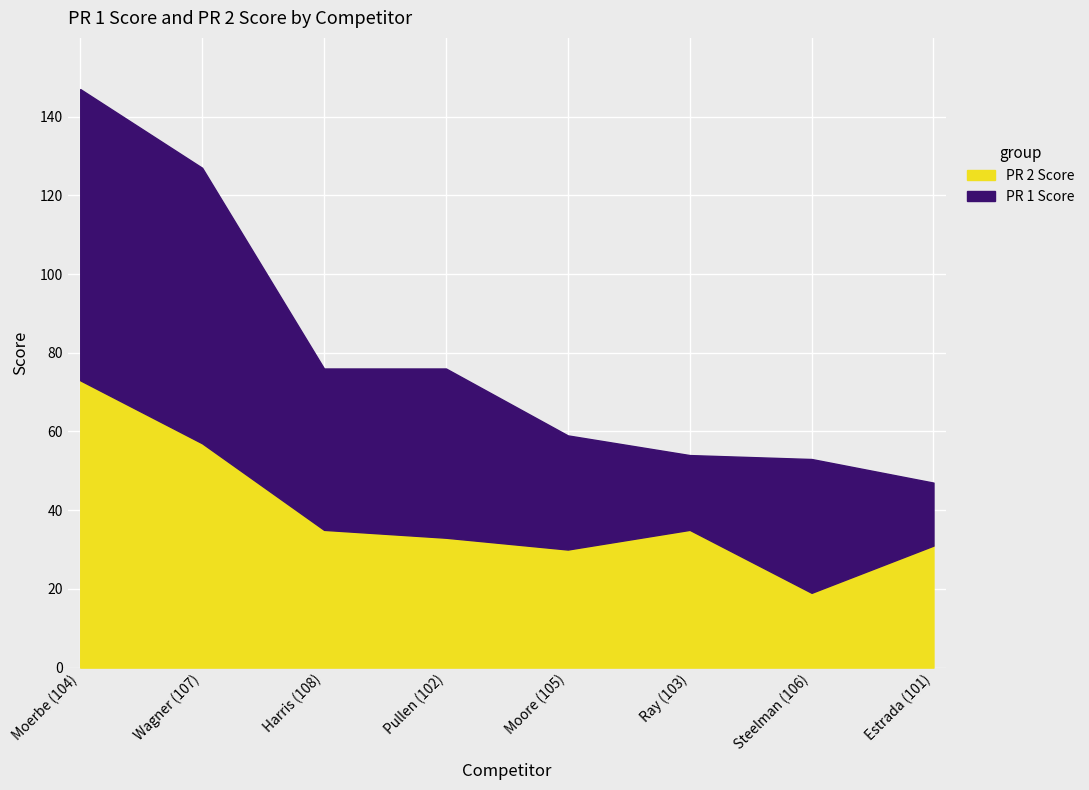

Where is the first local maximum for PR 2 Score?

Ray (103)